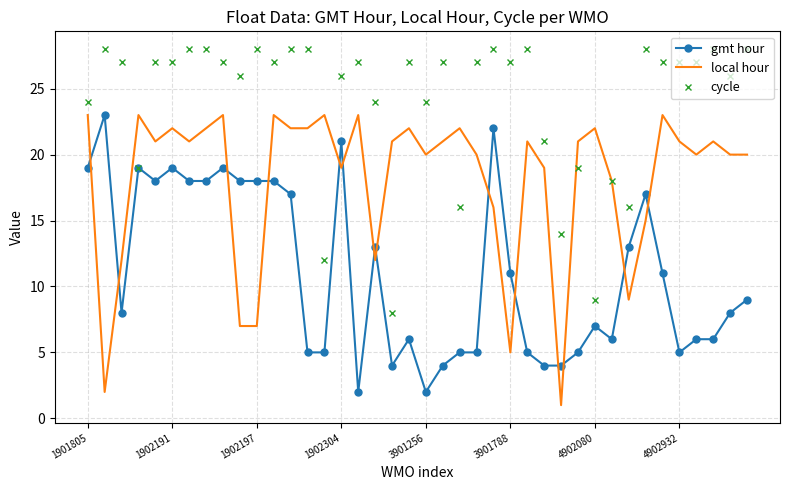

What is the minimum value for cycle?

8